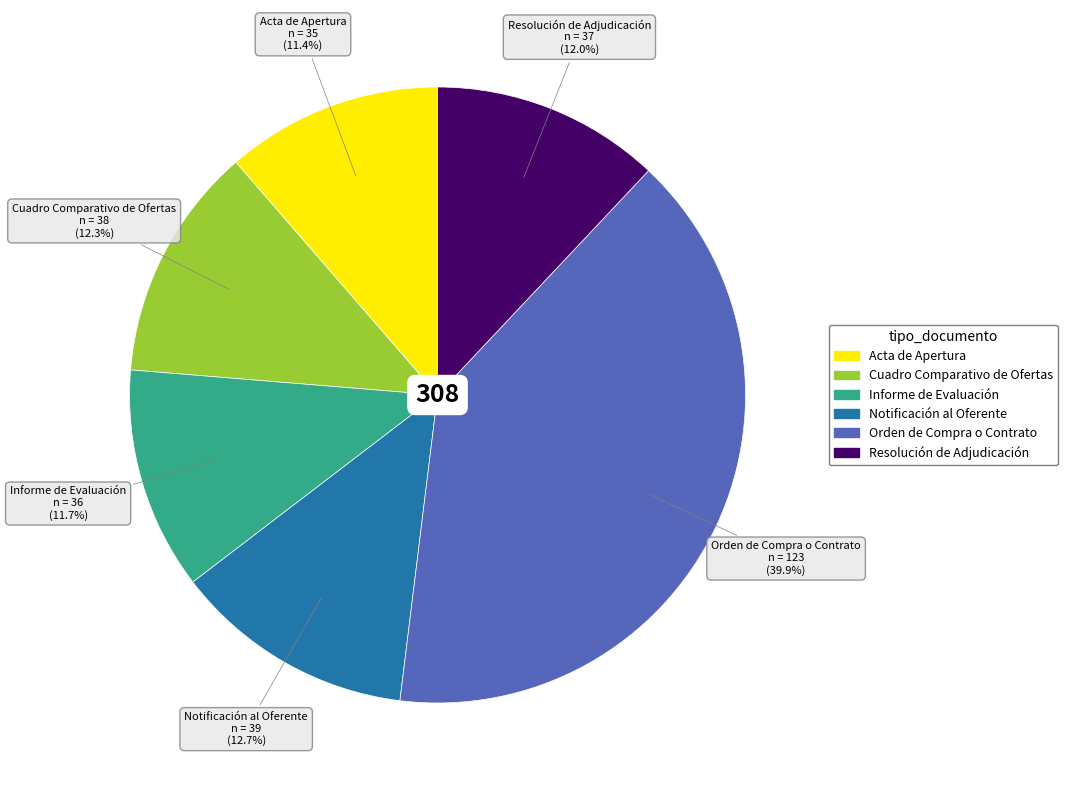

Which category has the biggest portion of the pie?

Orden de Compra o Contrato